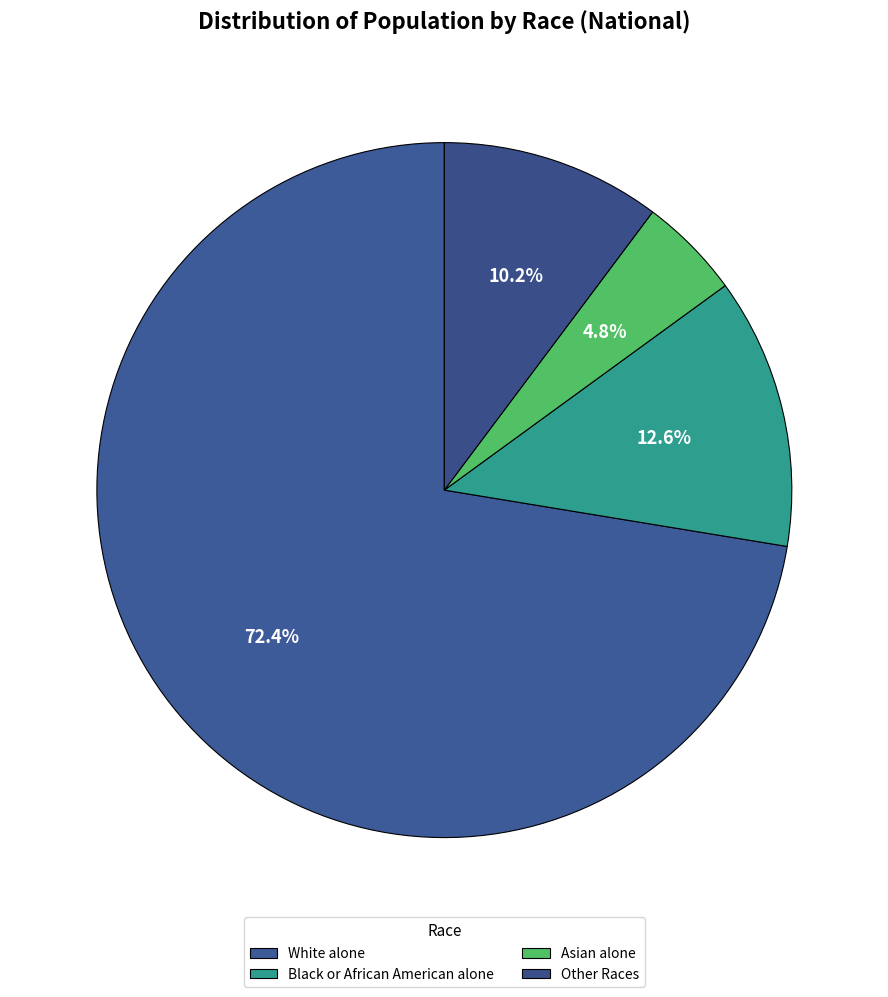

Count the number of slices in the pie.

4